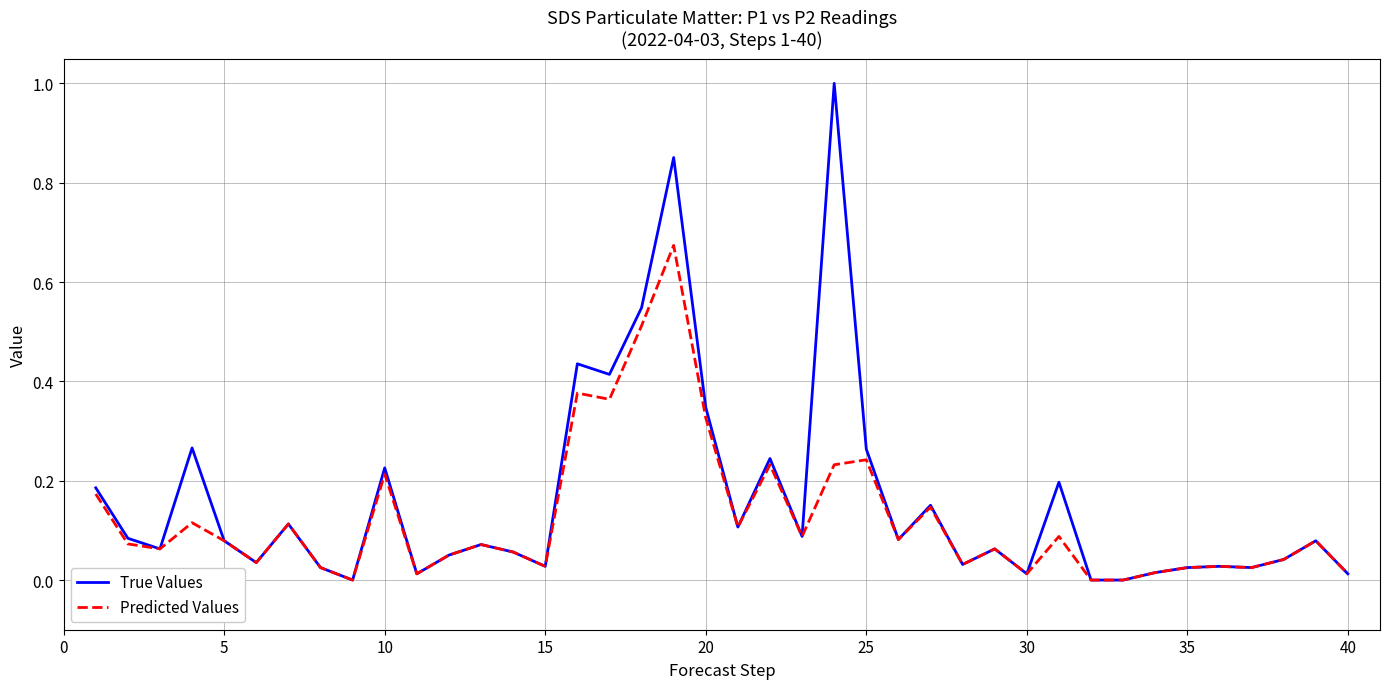

Which series has the widest spread of values?

True Values